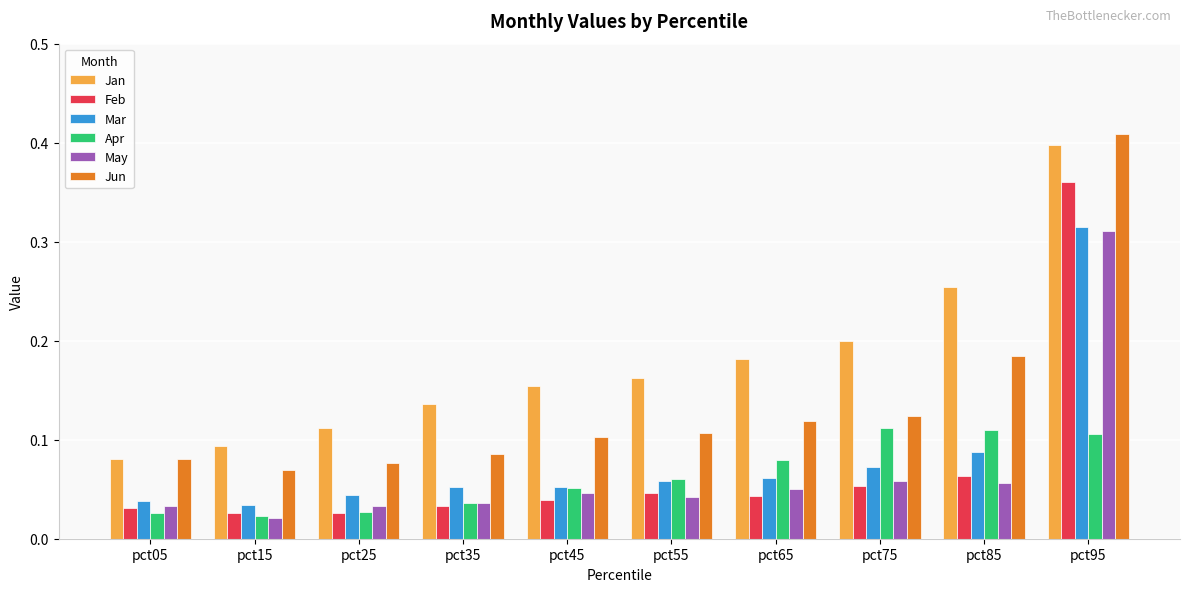

At which label does May reach its minimum?

pct15